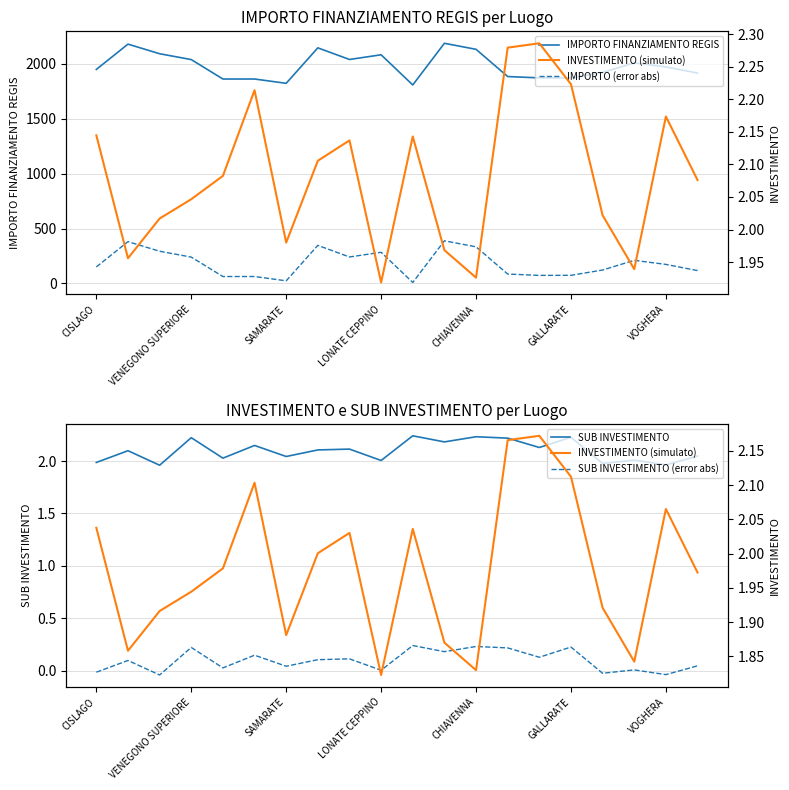

The IMPORTO FINANZIAMENTO REGIS series shows 1862.4 at GALLARATE. True or false?

True